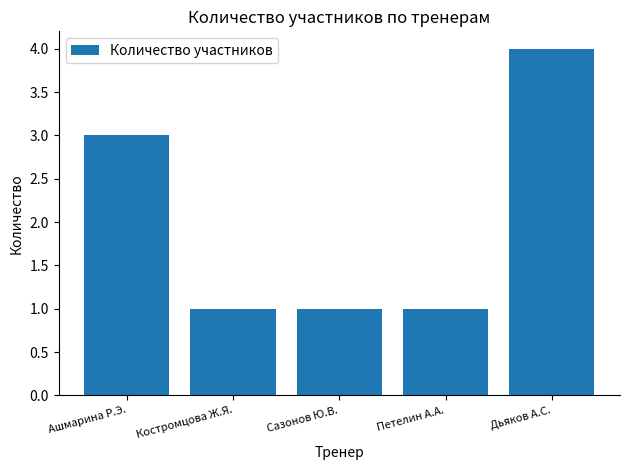

Read the value at Ашмарина Р.Э..

3